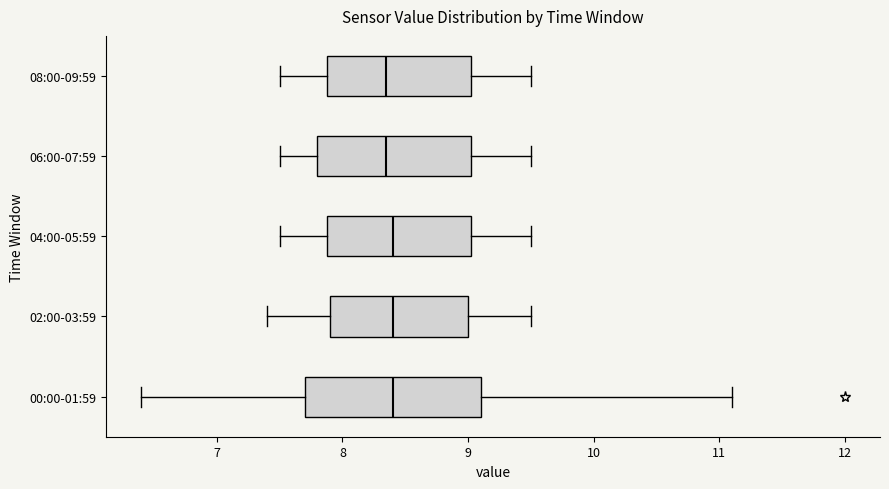

Which box is the widest, from its left edge to its right edge?

00:00-01:59